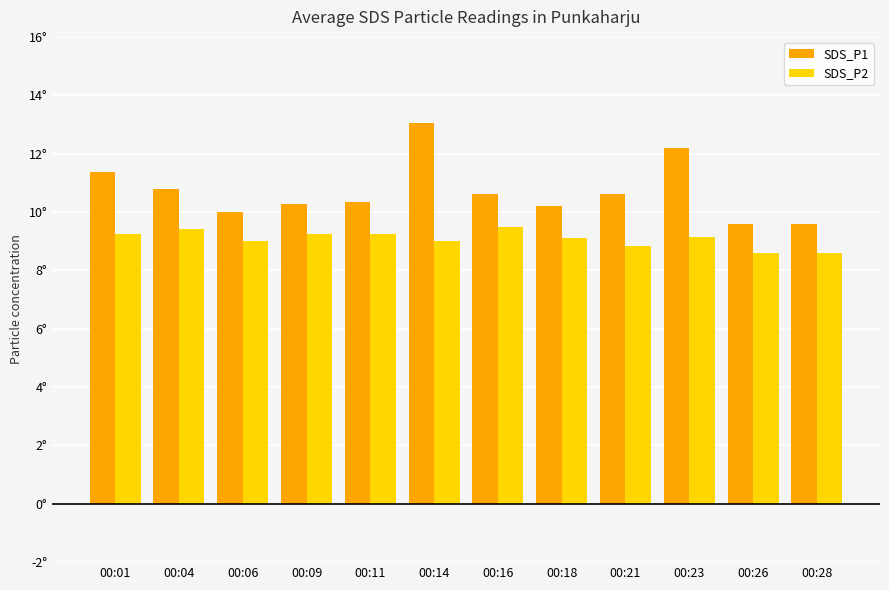

Reading left to right, what are all the values shown in this chart?

SDS_P1: 00:01=11.4	00:04=10.8	00:06=10.0	00:09=10.3	00:11=10.3	00:14=13.1	00:16=10.6	00:18=10.2	00:21=10.6	00:23=12.2	00:26=9.6	00:28=9.6
SDS_P2: 00:01=9.2	00:04=9.4	00:06=9.0	00:09=9.2	00:11=9.2	00:14=9.0	00:16=9.5	00:18=9.1	00:21=8.8	00:23=9.2	00:26=8.6	00:28=8.6